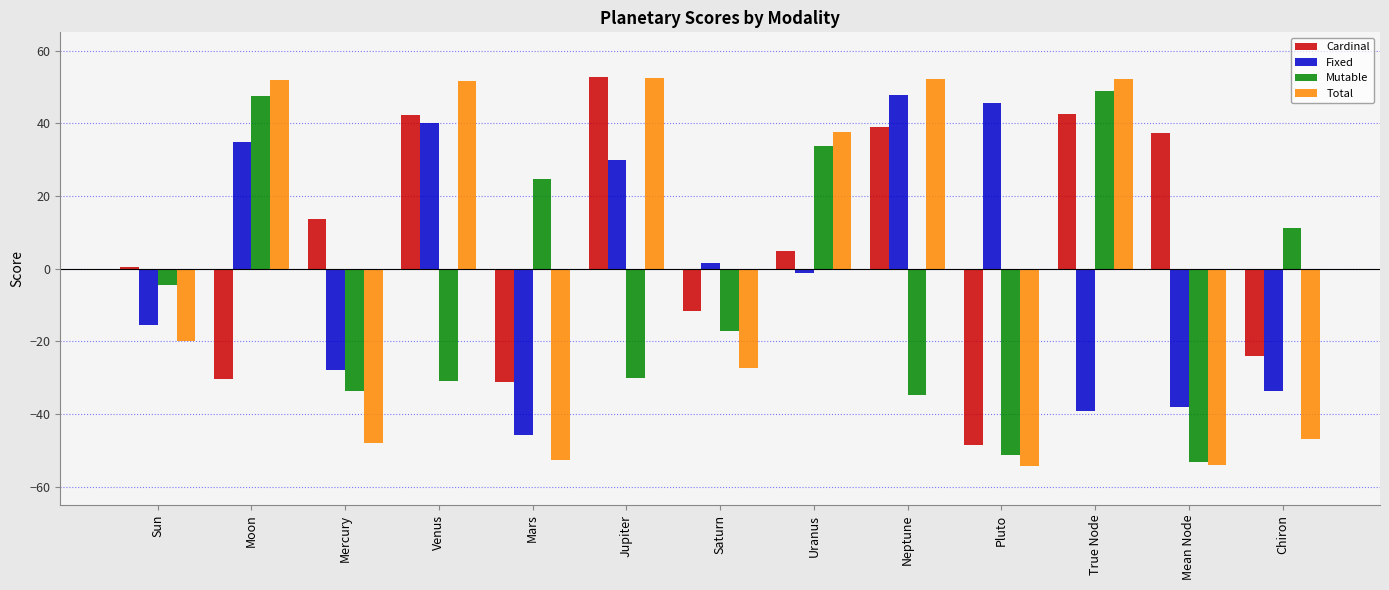

At which label does Cardinal reach its peak?

Jupiter